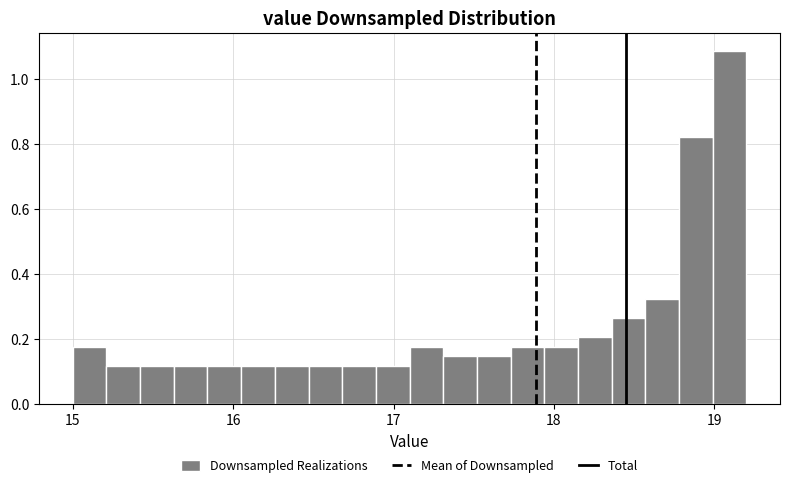

Read against the x-axis, roughly where is the centre of the tallest bar?

19.1